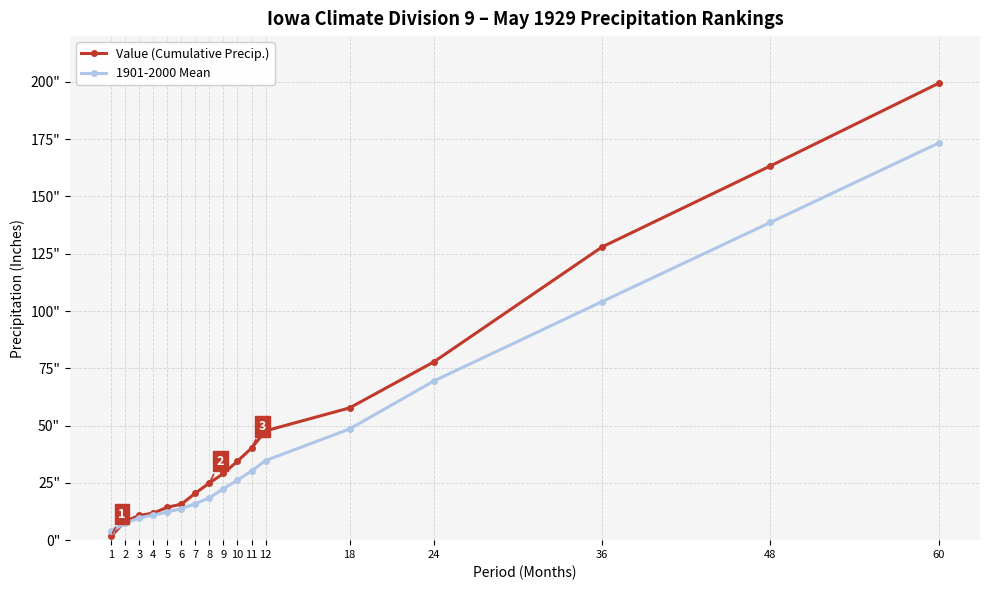

At 36, list the series in order from largest to smallest.

Value (Cumulative Precip.), 1901-2000 Mean